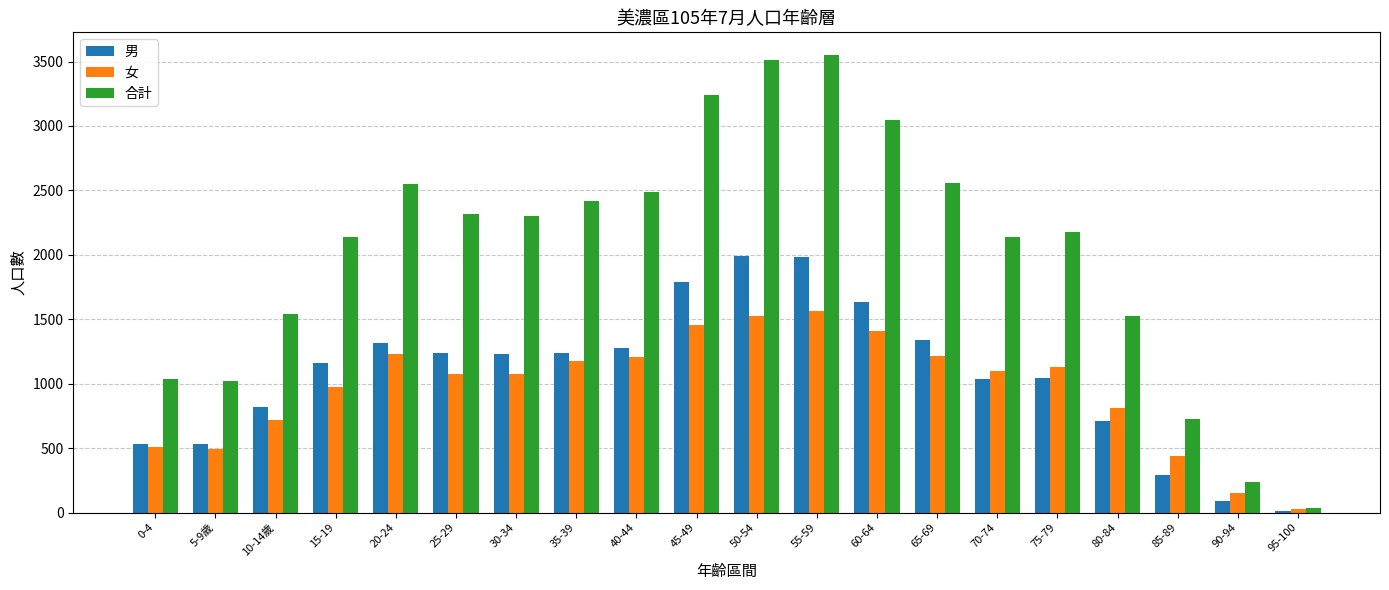

What is the difference between the 合計 values at 45-49 and 90-94?

3001